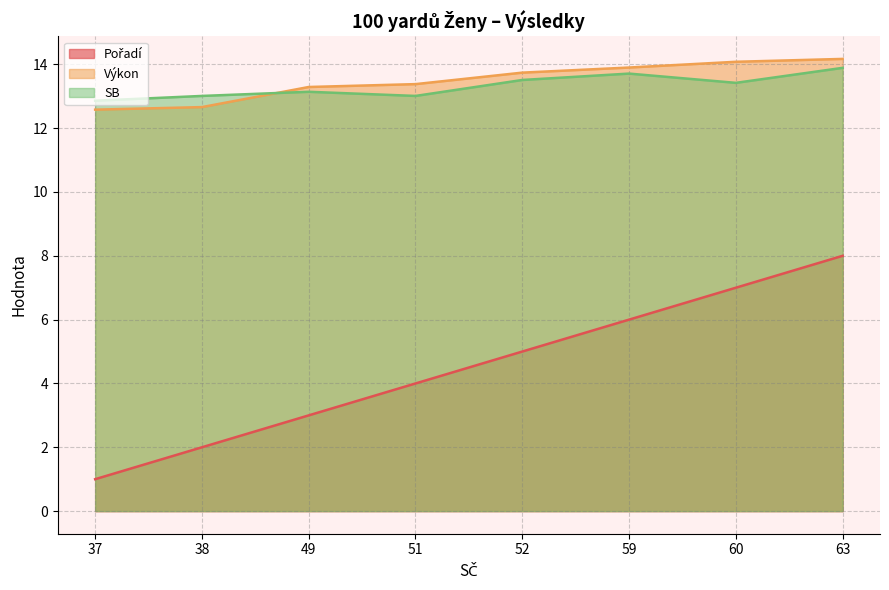

Reading right to left, extract all data points from this chart.

Pořadí: 8.0	7.0	6.0	5.0	4.0	3.0	2.0	1.0
Výkon: 14.2	14.1	13.9	13.7	13.4	13.3	12.7	12.6
SB: 13.9	13.4	13.7	13.5	13.0	13.1	13.0	12.9